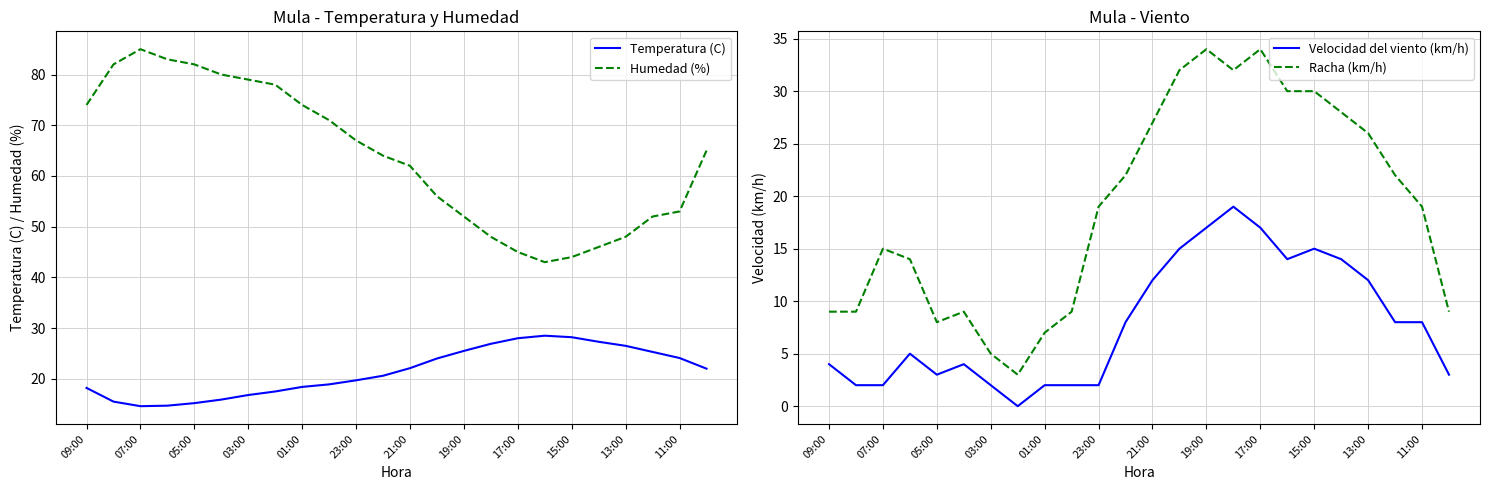

How many values in the Racha (km/h) series exceed 19?

11